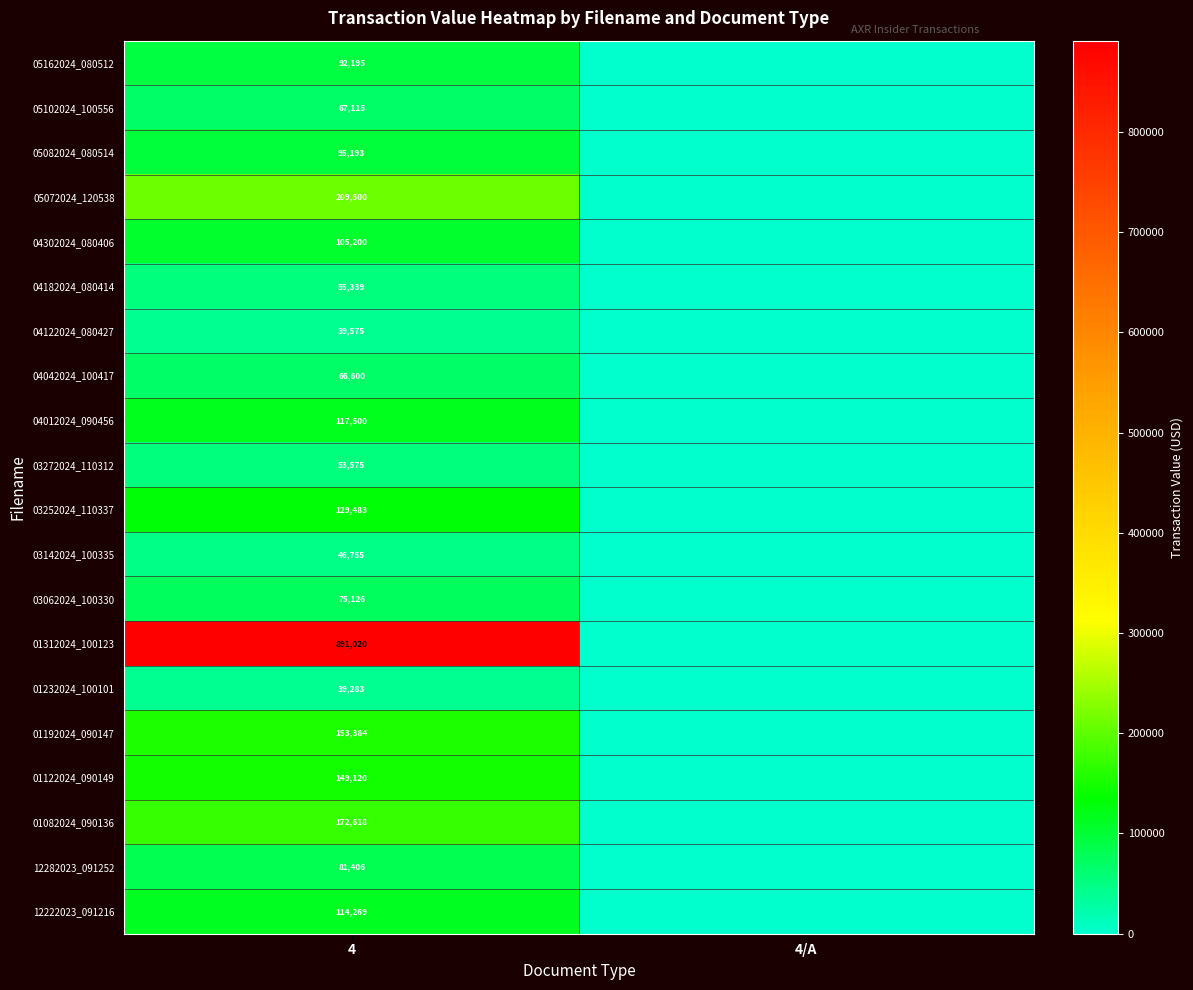

Rank the series at 4 from highest to lowest value.

01312024_100123, 05072024_120538, 01082024_090136, 01192024_090147, 01122024_090149, 03252024_110337, 04012024_090456, 12222023_091216, 04302024_080406, 05082024_080514, 05162024_080512, 12282023_091252, 03062024_100330, 05102024_100556, 04042024_100417, 04182024_080414, 03272024_110312, 03142024_100335, 04122024_080427, 01232024_100101